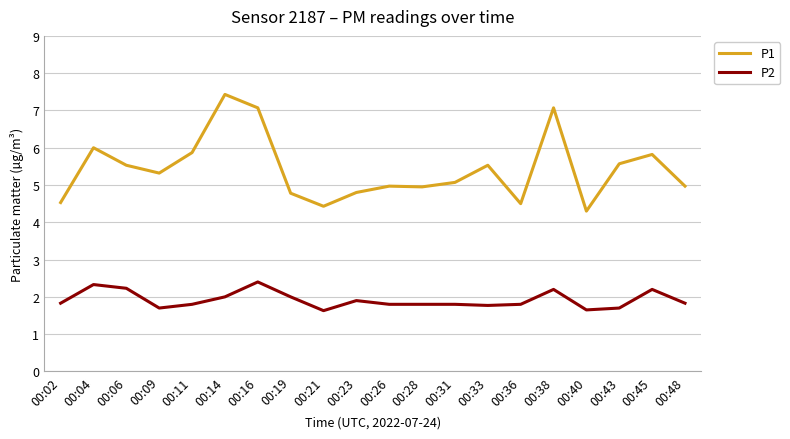

How many categories are shown in the chart?

20